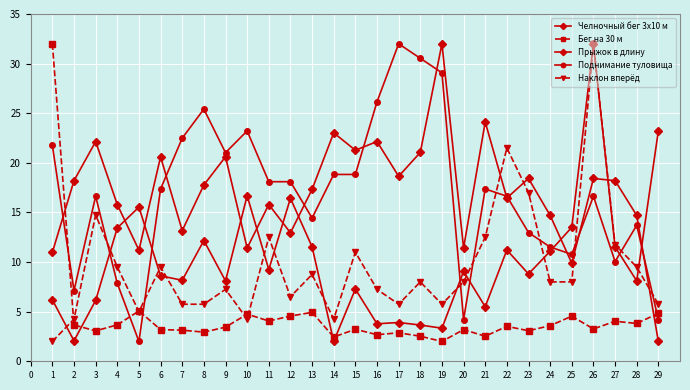

How many categories are shown in the chart?

29